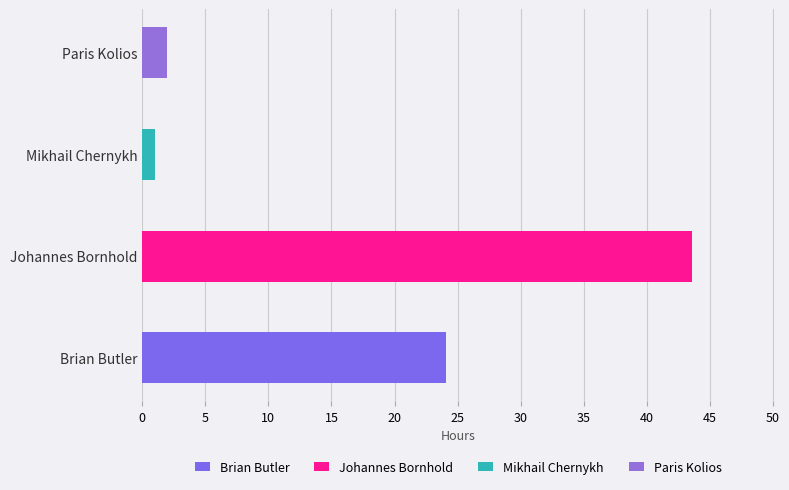

Reading left to right, what are all the values shown in this chart?

Brian Butler=24.1	Johannes Bornhold=43.5	Mikhail Chernykh=1.0	Paris Kolios=2.0